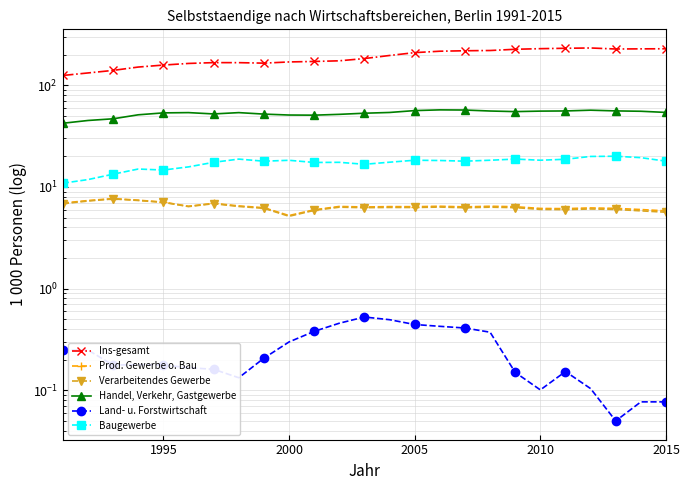

How many Land- u. Forstwirtschaft values are between 0 and 1?

25